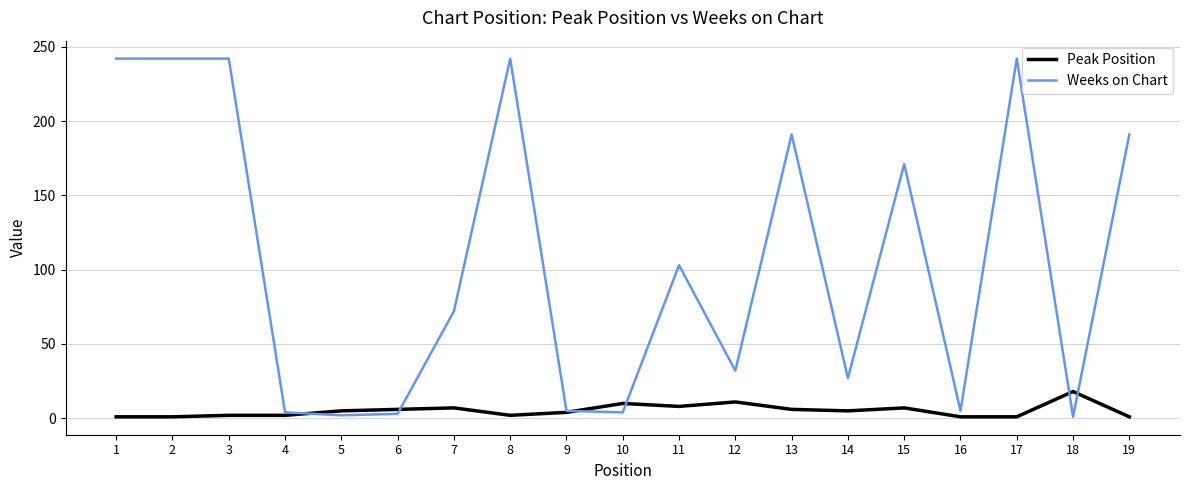

Which series has the largest range (max minus min)?

Weeks on Chart